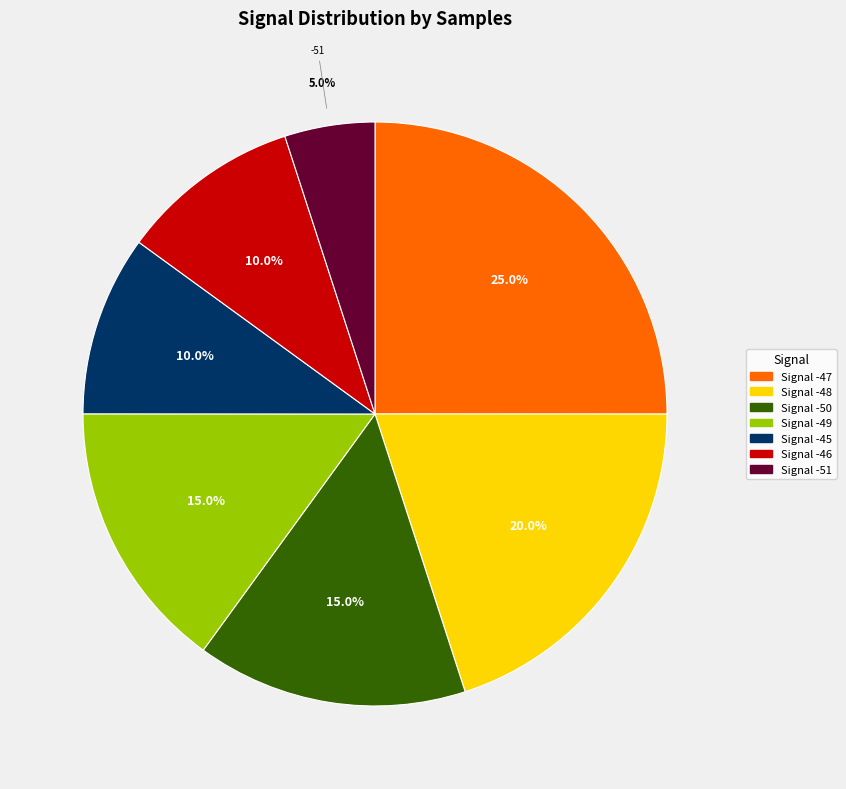

Is there any slice that represents more than half of the pie?

No